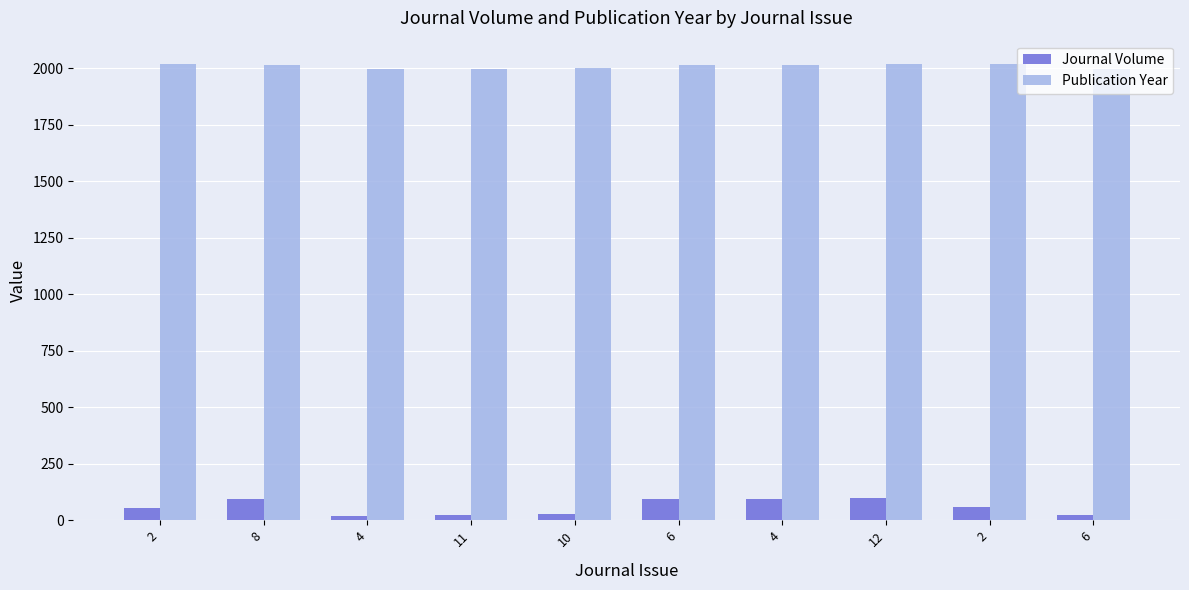

Is it true that Publication Year equals 2000 at 10?

True